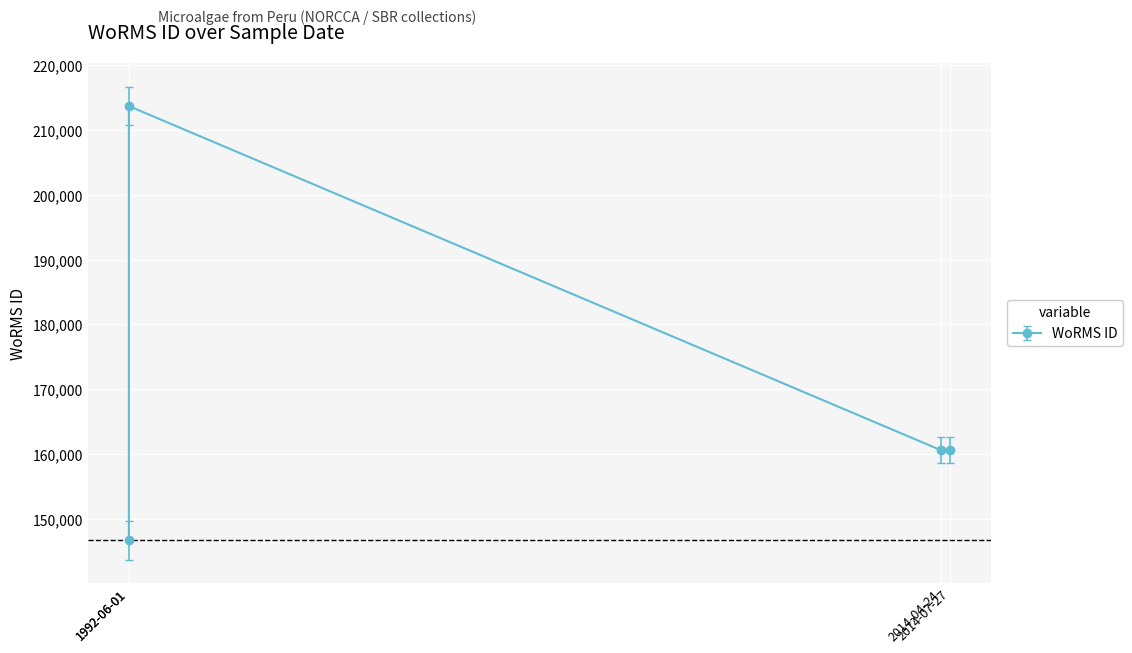

What is the minimum value shown in the chart?

146690